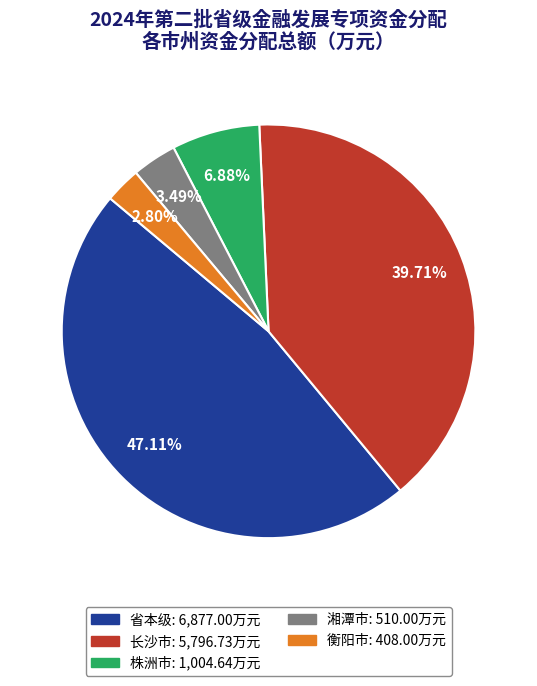

True or false: 湘潭市 accounts for 15% of the total.

False